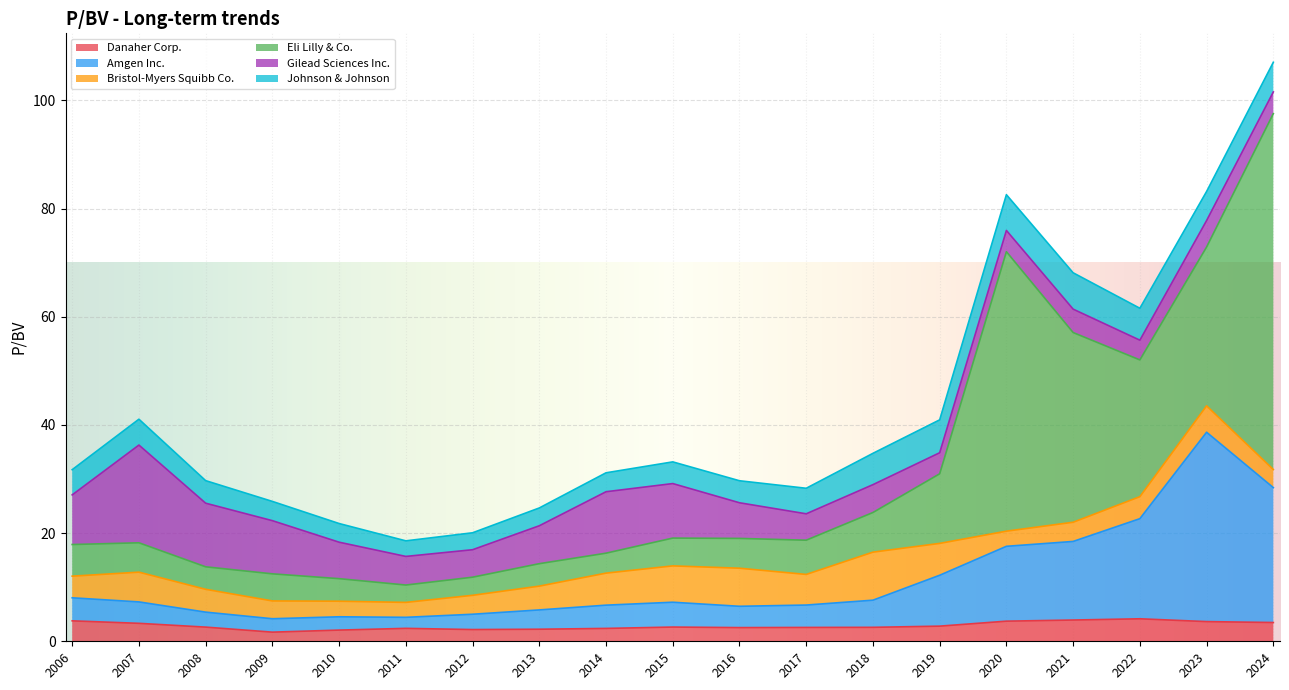

What is the maximum value for Danaher Corp.?

4.2